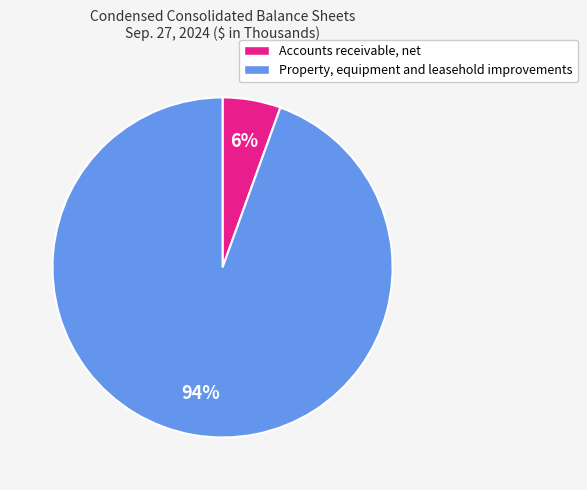

Which has a higher value, Accounts receivable, net or Property, equipment and leasehold improvements?

Property, equipment and leasehold improvements